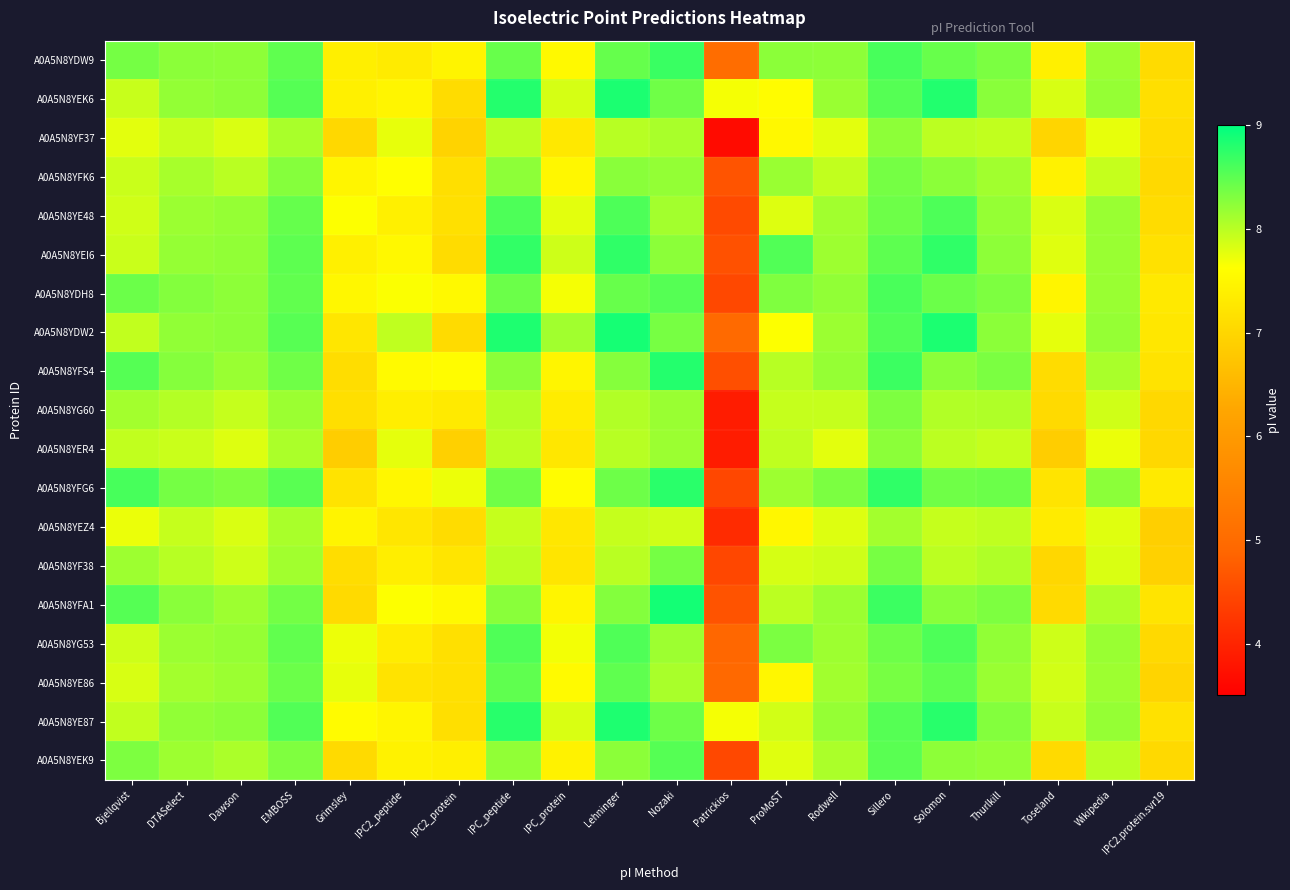

Reading left to right, extract all data points from this chart.

A0A5N8YDW9: Bjellqvist=8.4	DTASelect=8.2	Dawson=8.2	EMBOSS=8.5	Grimsley=7.4	IPC2_peptide=7.3	IPC2_protein=7.5	IPC_peptide=8.4	IPC_protein=7.5	Lehninger=8.4	Nozaki=8.7	Patrickios=5.0	ProMoST=8.2	Rodwell=8.2	Sillero=8.6	Solomon=8.4	Thurlkill=8.3	Toseland=7.4	Wikipedia=8.2	IPC2.protein.svr19=7.1
A0A5N8YEK6: Bjellqvist=7.9	DTASelect=8.2	Dawson=8.2	EMBOSS=8.5	Grimsley=7.4	IPC2_peptide=7.5	IPC2_protein=7.1	IPC_peptide=8.8	IPC_protein=7.8	Lehninger=8.8	Nozaki=8.4	Patrickios=7.7	ProMoST=7.6	Rodwell=8.2	Sillero=8.5	Solomon=8.8	Thurlkill=8.3	Toseland=7.8	Wikipedia=8.2	IPC2.protein.svr19=7.1
A0A5N8YF37: Bjellqvist=7.8	DTASelect=7.9	Dawson=7.8	EMBOSS=8.1	Grimsley=7.0	IPC2_peptide=7.7	IPC2_protein=7.0	IPC_peptide=8.0	IPC_protein=7.3	Lehninger=8.0	Nozaki=8.1	Patrickios=3.7	ProMoST=7.5	Rodwell=7.8	Sillero=8.2	Solomon=8.0	Thurlkill=8.0	Toseland=7.0	Wikipedia=7.7	IPC2.protein.svr19=7.1
A0A5N8YFK6: Bjellqvist=7.9	DTASelect=8.1	Dawson=8.0	EMBOSS=8.3	Grimsley=7.5	IPC2_peptide=7.6	IPC2_protein=7.1	IPC_peptide=8.2	IPC_protein=7.5	Lehninger=8.3	Nozaki=8.2	Patrickios=4.6	ProMoST=8.2	Rodwell=8.0	Sillero=8.4	Solomon=8.2	Thurlkill=8.1	Toseland=7.4	Wikipedia=7.9	IPC2.protein.svr19=7.0
A0A5N8YE48: Bjellqvist=7.9	DTASelect=8.2	Dawson=8.2	EMBOSS=8.4	Grimsley=7.6	IPC2_peptide=7.4	IPC2_protein=7.2	IPC_peptide=8.6	IPC_protein=7.8	Lehninger=8.6	Nozaki=8.1	Patrickios=4.5	ProMoST=7.8	Rodwell=8.1	Sillero=8.4	Solomon=8.6	Thurlkill=8.2	Toseland=7.8	Wikipedia=8.2	IPC2.protein.svr19=7.1
A0A5N8YEI6: Bjellqvist=7.9	DTASelect=8.2	Dawson=8.2	EMBOSS=8.5	Grimsley=7.4	IPC2_peptide=7.5	IPC2_protein=7.1	IPC_peptide=8.7	IPC_protein=7.9	Lehninger=8.7	Nozaki=8.2	Patrickios=4.6	ProMoST=8.6	Rodwell=8.1	Sillero=8.5	Solomon=8.7	Thurlkill=8.2	Toseland=7.8	Wikipedia=8.2	IPC2.protein.svr19=7.2
A0A5N8YDH8: Bjellqvist=8.4	DTASelect=8.3	Dawson=8.2	EMBOSS=8.5	Grimsley=7.5	IPC2_peptide=7.6	IPC2_protein=7.5	IPC_peptide=8.4	IPC_protein=7.7	Lehninger=8.4	Nozaki=8.5	Patrickios=4.5	ProMoST=8.3	Rodwell=8.2	Sillero=8.6	Solomon=8.4	Thurlkill=8.3	Toseland=7.5	Wikipedia=8.2	IPC2.protein.svr19=7.3
A0A5N8YDW2: Bjellqvist=8.0	DTASelect=8.2	Dawson=8.2	EMBOSS=8.5	Grimsley=7.2	IPC2_peptide=8.0	IPC2_protein=7.1	IPC_peptide=8.8	IPC_protein=8.1	Lehninger=8.9	Nozaki=8.3	Patrickios=5.0	ProMoST=7.6	Rodwell=8.2	Sillero=8.6	Solomon=8.8	Thurlkill=8.2	Toseland=7.8	Wikipedia=8.2	IPC2.protein.svr19=7.3
A0A5N8YFS4: Bjellqvist=8.5	DTASelect=8.3	Dawson=8.2	EMBOSS=8.4	Grimsley=7.1	IPC2_peptide=7.6	IPC2_protein=7.6	IPC_peptide=8.2	IPC_protein=7.5	Lehninger=8.3	Nozaki=8.8	Patrickios=4.6	ProMoST=8.0	Rodwell=8.2	Sillero=8.7	Solomon=8.2	Thurlkill=8.3	Toseland=7.1	Wikipedia=8.1	IPC2.protein.svr19=7.2
A0A5N8YG60: Bjellqvist=8.1	DTASelect=8.0	Dawson=7.9	EMBOSS=8.2	Grimsley=7.1	IPC2_peptide=7.4	IPC2_protein=7.3	IPC_peptide=8.0	IPC_protein=7.3	Lehninger=8.0	Nozaki=8.2	Patrickios=3.9	ProMoST=7.9	Rodwell=7.9	Sillero=8.3	Solomon=8.0	Thurlkill=8.1	Toseland=7.1	Wikipedia=7.9	IPC2.protein.svr19=7.0
A0A5N8YER4: Bjellqvist=8.0	DTASelect=7.9	Dawson=7.8	EMBOSS=8.1	Grimsley=6.9	IPC2_peptide=7.8	IPC2_protein=6.9	IPC_peptide=8.0	IPC_protein=7.3	Lehninger=8.0	Nozaki=8.2	Patrickios=3.9	ProMoST=8.0	Rodwell=7.8	Sillero=8.2	Solomon=8.0	Thurlkill=7.9	Toseland=6.9	Wikipedia=7.7	IPC2.protein.svr19=7.0
A0A5N8YFG6: Bjellqvist=8.6	DTASelect=8.4	Dawson=8.3	EMBOSS=8.5	Grimsley=7.2	IPC2_peptide=7.5	IPC2_protein=7.7	IPC_peptide=8.4	IPC_protein=7.6	Lehninger=8.4	Nozaki=8.8	Patrickios=4.5	ProMoST=8.1	Rodwell=8.3	Sillero=8.7	Solomon=8.4	Thurlkill=8.4	Toseland=7.2	Wikipedia=8.2	IPC2.protein.svr19=7.3
A0A5N8YEZ4: Bjellqvist=7.7	DTASelect=7.9	Dawson=7.8	EMBOSS=8.1	Grimsley=7.5	IPC2_peptide=7.2	IPC2_protein=7.1	IPC_peptide=7.9	IPC_protein=7.3	Lehninger=7.9	Nozaki=7.9	Patrickios=4.1	ProMoST=7.5	Rodwell=7.8	Sillero=8.1	Solomon=7.9	Thurlkill=8.0	Toseland=7.3	Wikipedia=7.8	IPC2.protein.svr19=6.9
A0A5N8YF38: Bjellqvist=8.1	DTASelect=8.0	Dawson=7.9	EMBOSS=8.1	Grimsley=7.1	IPC2_peptide=7.4	IPC2_protein=7.2	IPC_peptide=8.0	IPC_protein=7.2	Lehninger=8.0	Nozaki=8.4	Patrickios=4.5	ProMoST=7.8	Rodwell=7.9	Sillero=8.3	Solomon=8.0	Thurlkill=8.1	Toseland=7.0	Wikipedia=7.8	IPC2.protein.svr19=6.9
A0A5N8YFA1: Bjellqvist=8.5	DTASelect=8.3	Dawson=8.1	EMBOSS=8.4	Grimsley=7.1	IPC2_peptide=7.6	IPC2_protein=7.5	IPC_peptide=8.3	IPC_protein=7.5	Lehninger=8.3	Nozaki=8.9	Patrickios=4.6	ProMoST=8.0	Rodwell=8.2	Sillero=8.7	Solomon=8.3	Thurlkill=8.3	Toseland=7.1	Wikipedia=8.1	IPC2.protein.svr19=7.2
A0A5N8YG53: Bjellqvist=7.9	DTASelect=8.2	Dawson=8.2	EMBOSS=8.5	Grimsley=7.7	IPC2_peptide=7.3	IPC2_protein=7.2	IPC_peptide=8.6	IPC_protein=7.7	Lehninger=8.6	Nozaki=8.1	Patrickios=4.9	ProMoST=8.3	Rodwell=8.1	Sillero=8.4	Solomon=8.6	Thurlkill=8.2	Toseland=7.9	Wikipedia=8.2	IPC2.protein.svr19=7.1
A0A5N8YE86: Bjellqvist=7.8	DTASelect=8.1	Dawson=8.2	EMBOSS=8.4	Grimsley=7.7	IPC2_peptide=7.2	IPC2_protein=7.1	IPC_peptide=8.5	IPC_protein=7.6	Lehninger=8.5	Nozaki=8.1	Patrickios=5.0	ProMoST=7.5	Rodwell=8.1	Sillero=8.3	Solomon=8.5	Thurlkill=8.2	Toseland=7.9	Wikipedia=8.1	IPC2.protein.svr19=7.0
A0A5N8YE87: Bjellqvist=8.0	DTASelect=8.2	Dawson=8.2	EMBOSS=8.6	Grimsley=7.6	IPC2_peptide=7.5	IPC2_protein=7.1	IPC_peptide=8.8	IPC_protein=7.8	Lehninger=8.8	Nozaki=8.4	Patrickios=7.7	ProMoST=7.9	Rodwell=8.2	Sillero=8.5	Solomon=8.8	Thurlkill=8.3	Toseland=7.9	Wikipedia=8.2	IPC2.protein.svr19=7.2
A0A5N8YEK9: Bjellqvist=8.3	DTASelect=8.1	Dawson=8.1	EMBOSS=8.3	Grimsley=7.1	IPC2_peptide=7.4	IPC2_protein=7.4	IPC_peptide=8.2	IPC_protein=7.4	Lehninger=8.2	Nozaki=8.5	Patrickios=4.5	ProMoST=7.8	Rodwell=8.1	Sillero=8.5	Solomon=8.2	Thurlkill=8.2	Toseland=7.1	Wikipedia=8.0	IPC2.protein.svr19=7.1